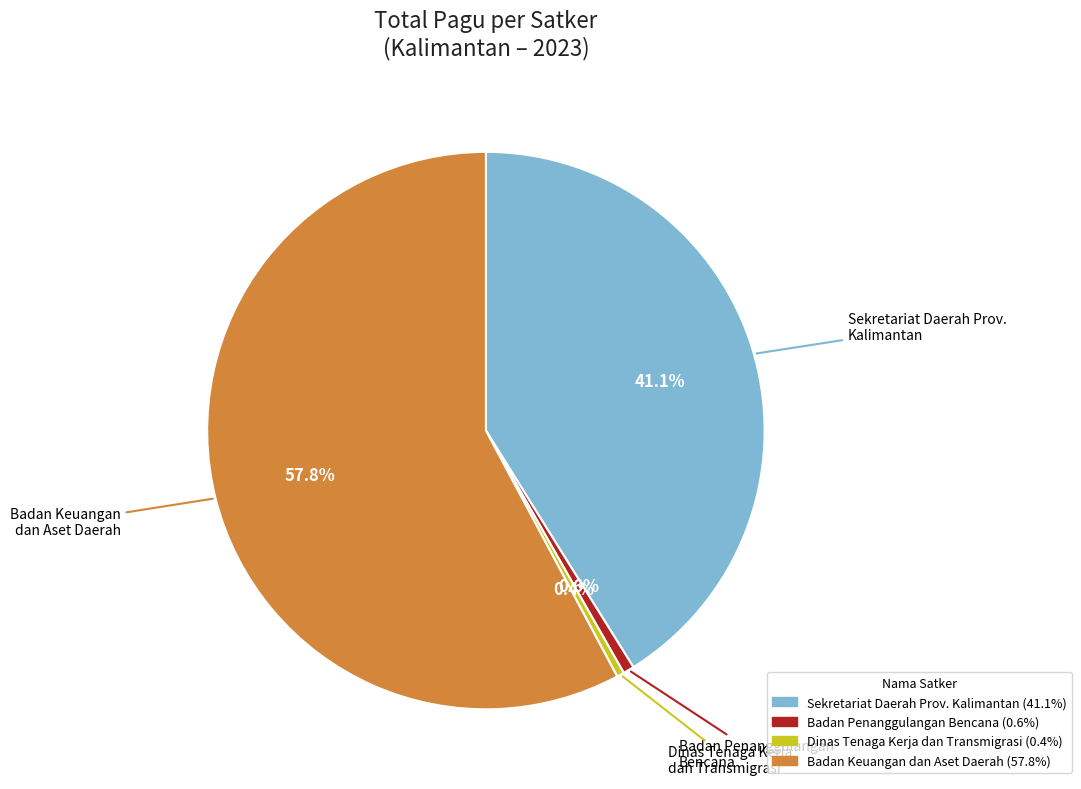

Is there any slice that represents more than half of the pie?

Yes